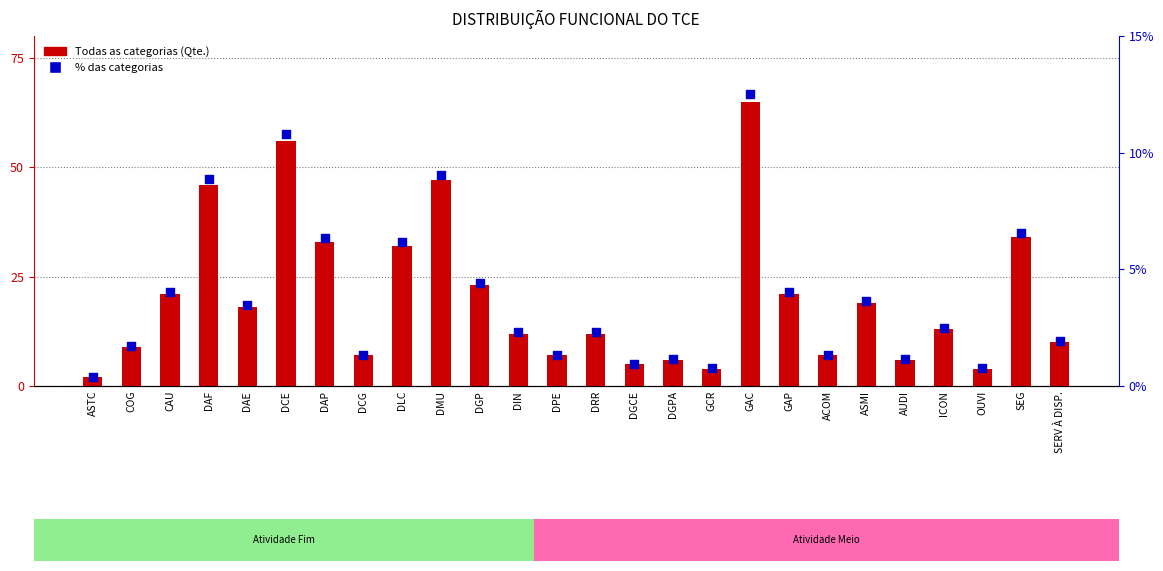

Which series has the largest total across all categories?

Todas as categorias (Qte.)